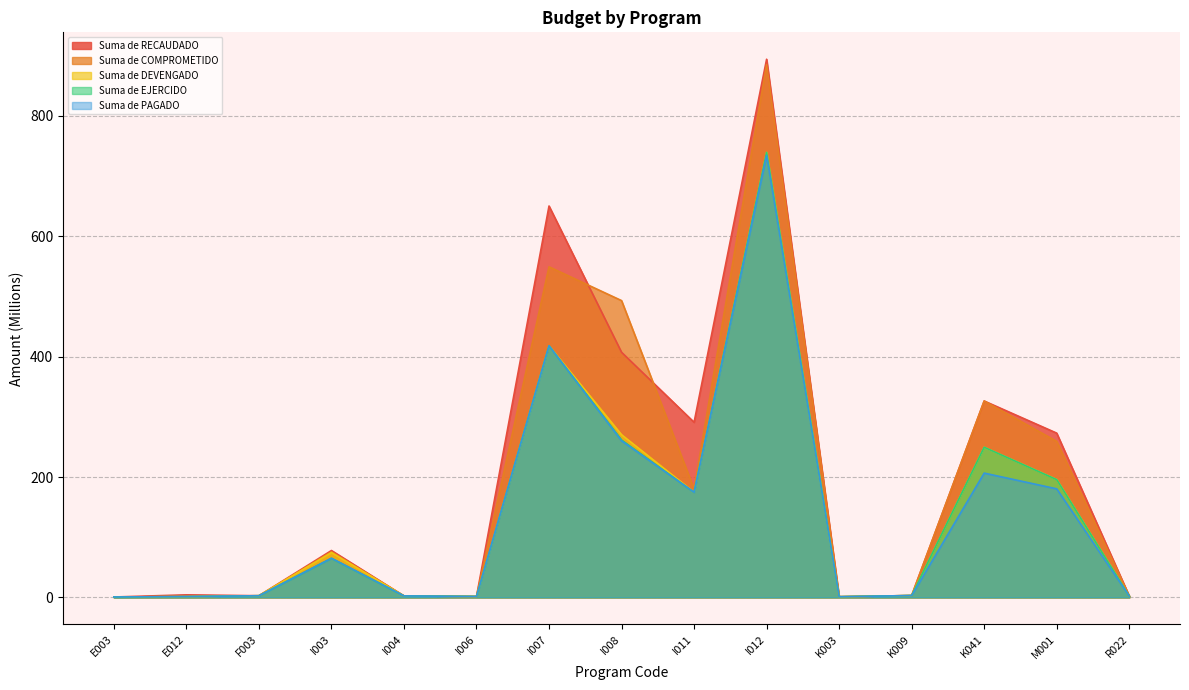

At how many categories does at least one series exceed 397?

3